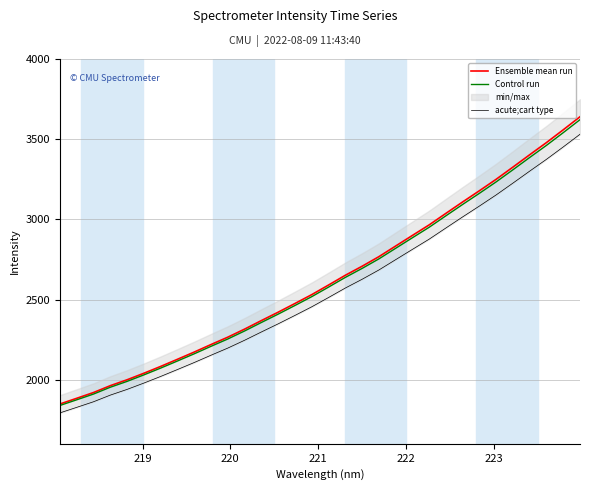

What is the maximum value for Ensemble mean run?

3639.8